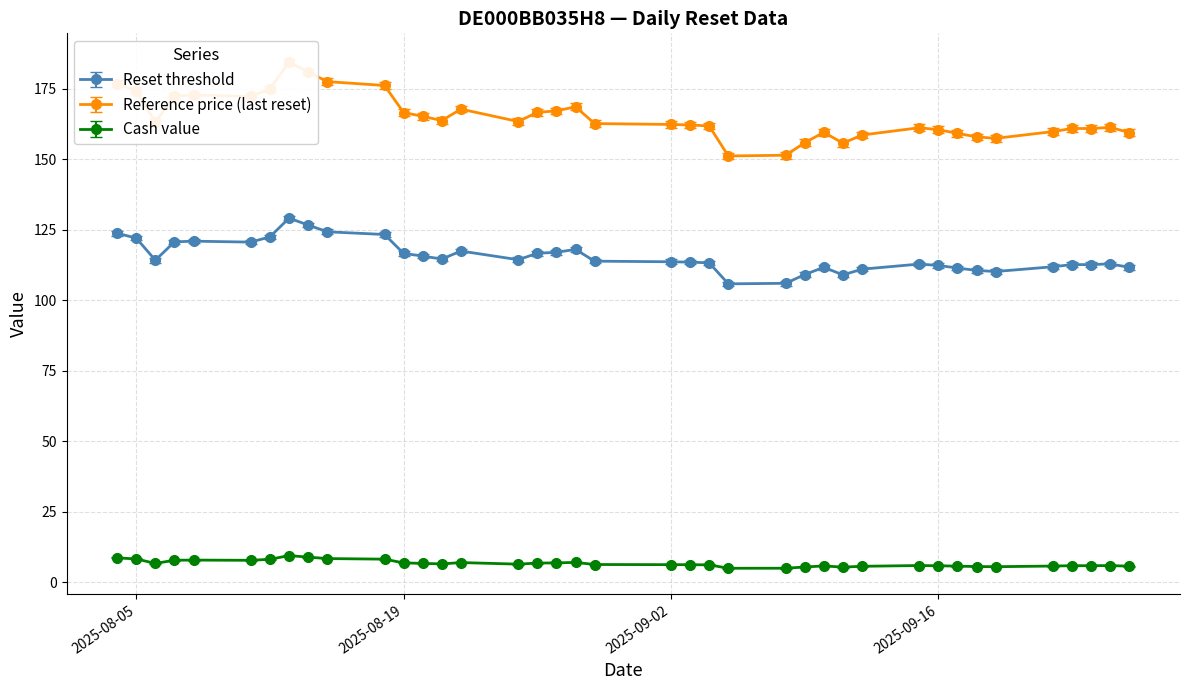

True or false: Reset threshold has more than 0 interior local peaks.

True